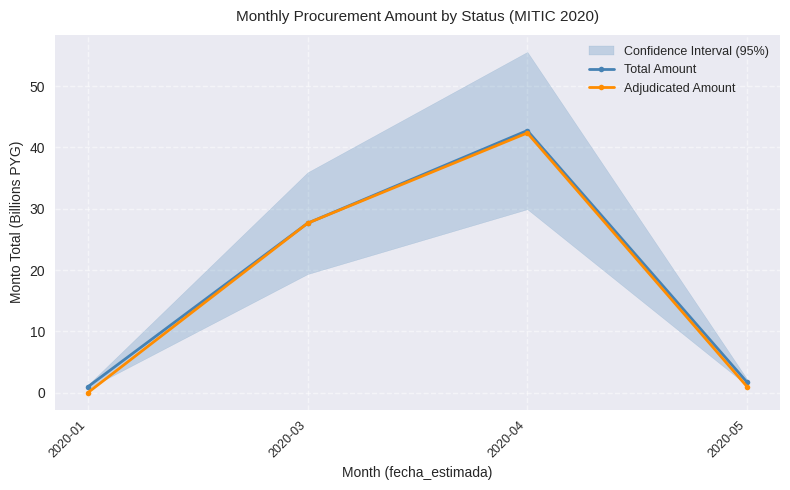

At 2020-05, list the series in order from smallest to largest.

Adjudicated Amount, Total Amount